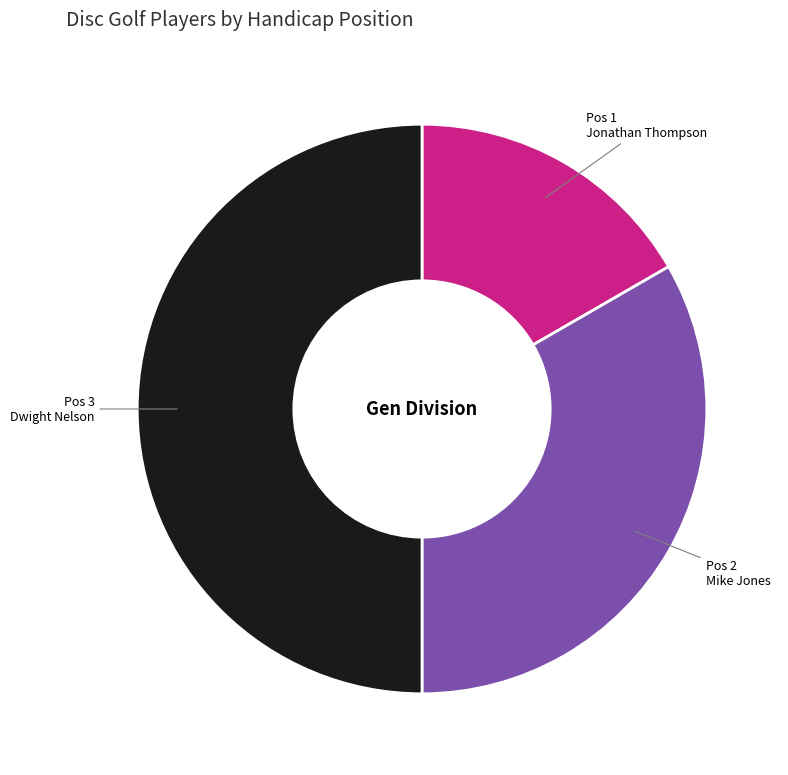

Rank the categories by value from lowest to highest.

Jonathan Thompson, Mike Jones, Dwight Nelson